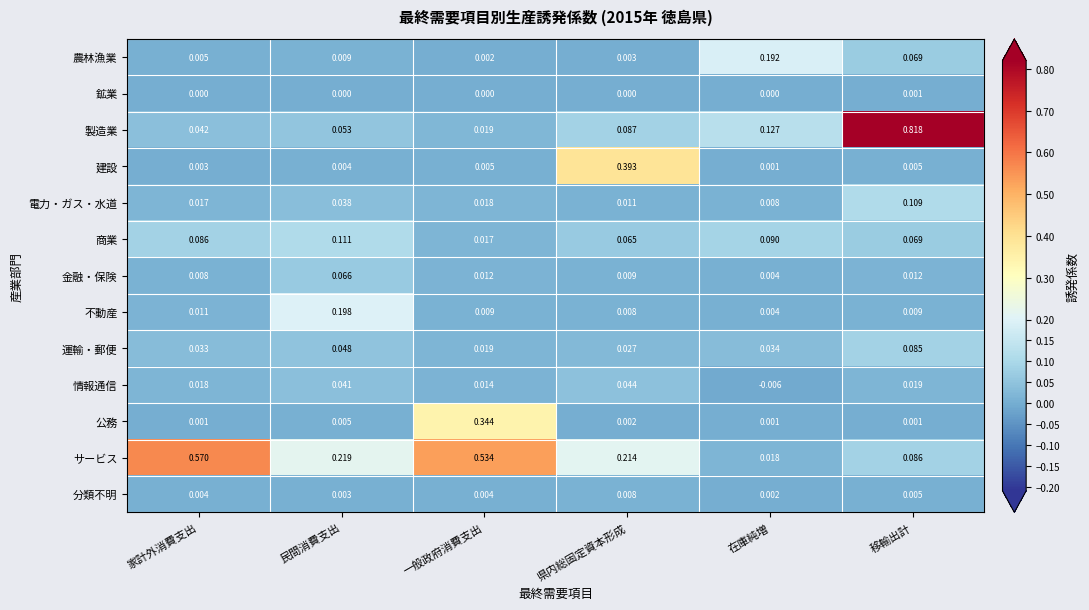

Which category has the highest value across all series?

移輸出計